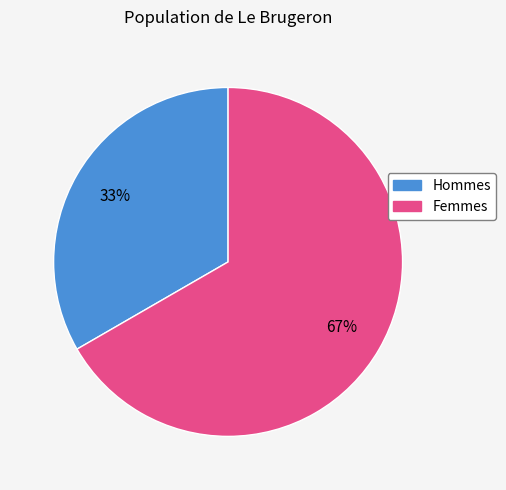

To the nearest percent, what is the average slice percentage?

50%